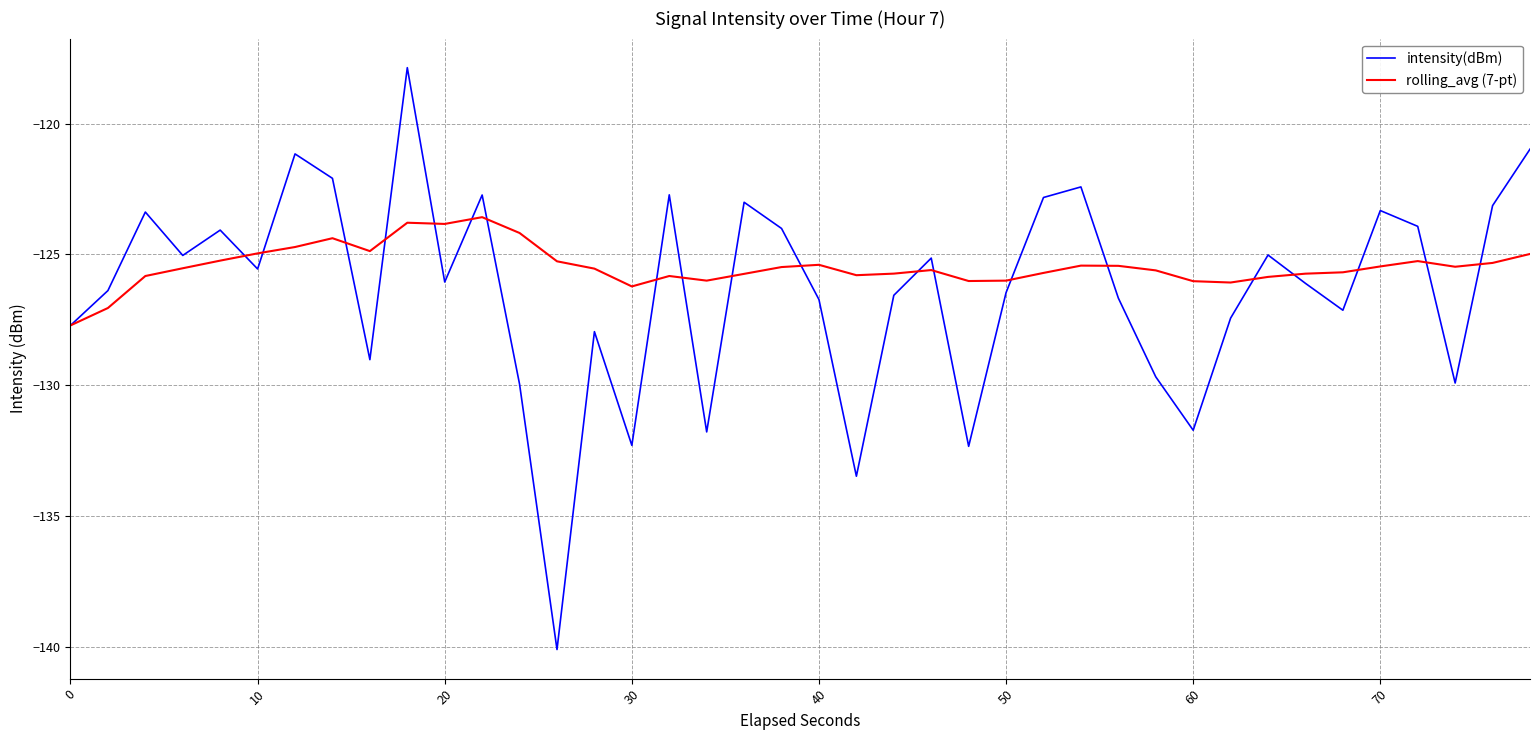

Rank the series by their maximum value, from lowest to highest.

rolling_avg (7-pt), intensity(dBm)